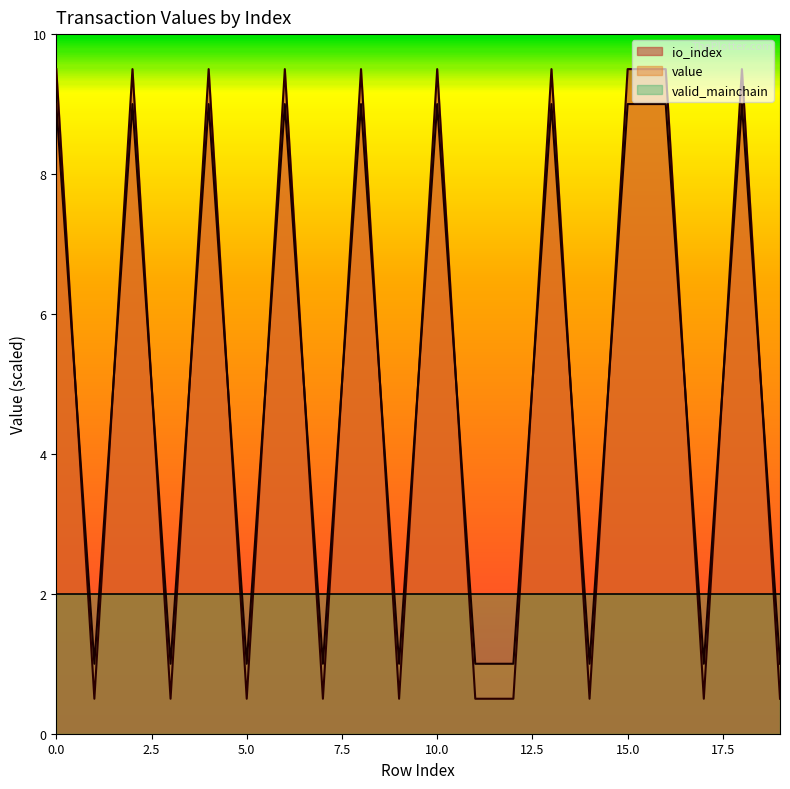

How many lines are shown in the chart?

3